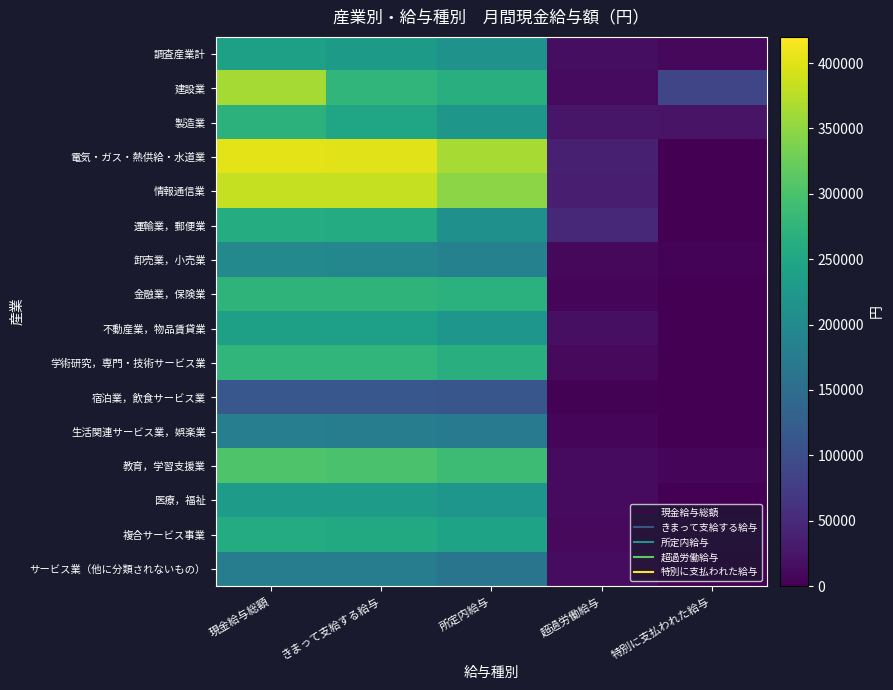

What is the total value across all series at 超過労働給与?

270603